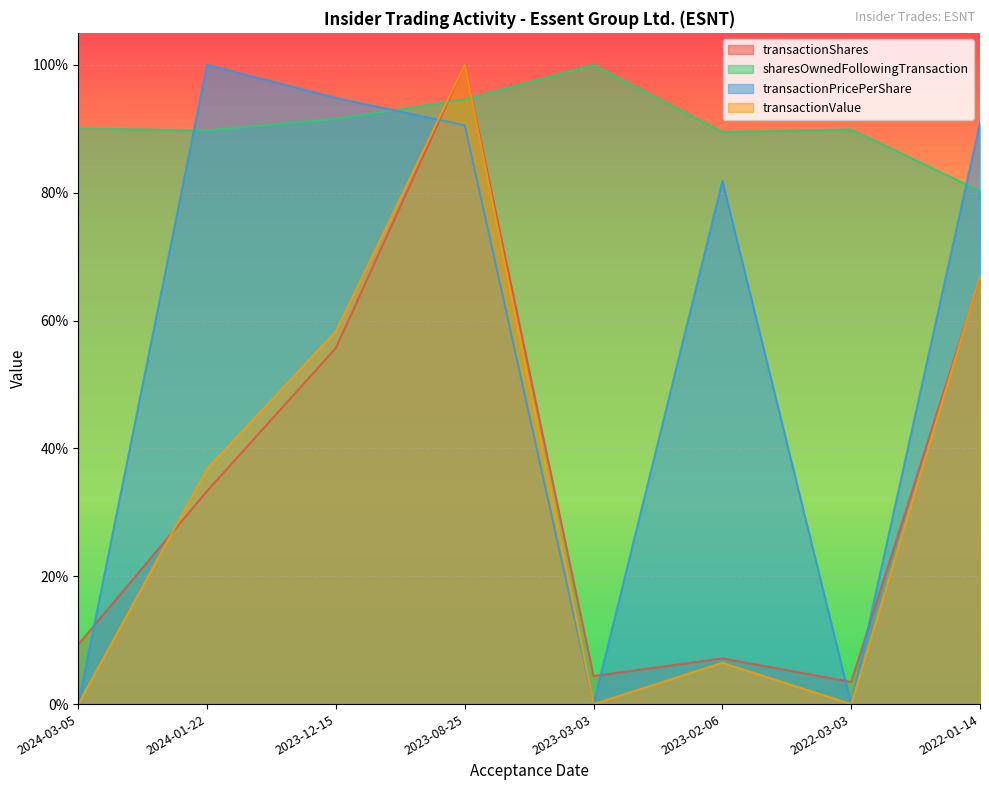

Which category has the lowest value across all series?

2024-03-05